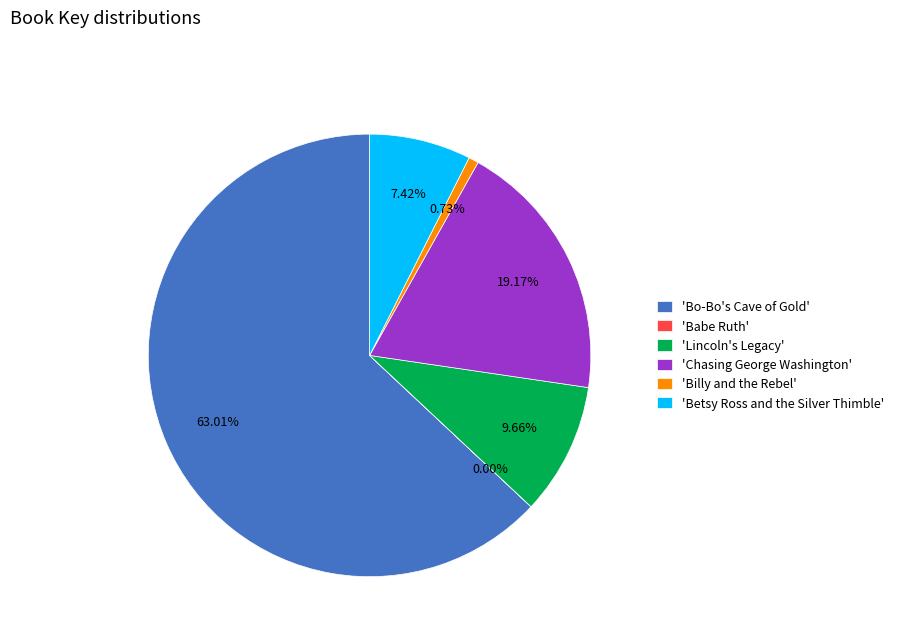

What is the majority slice?

'Bo-Bo's Cave of Gold'